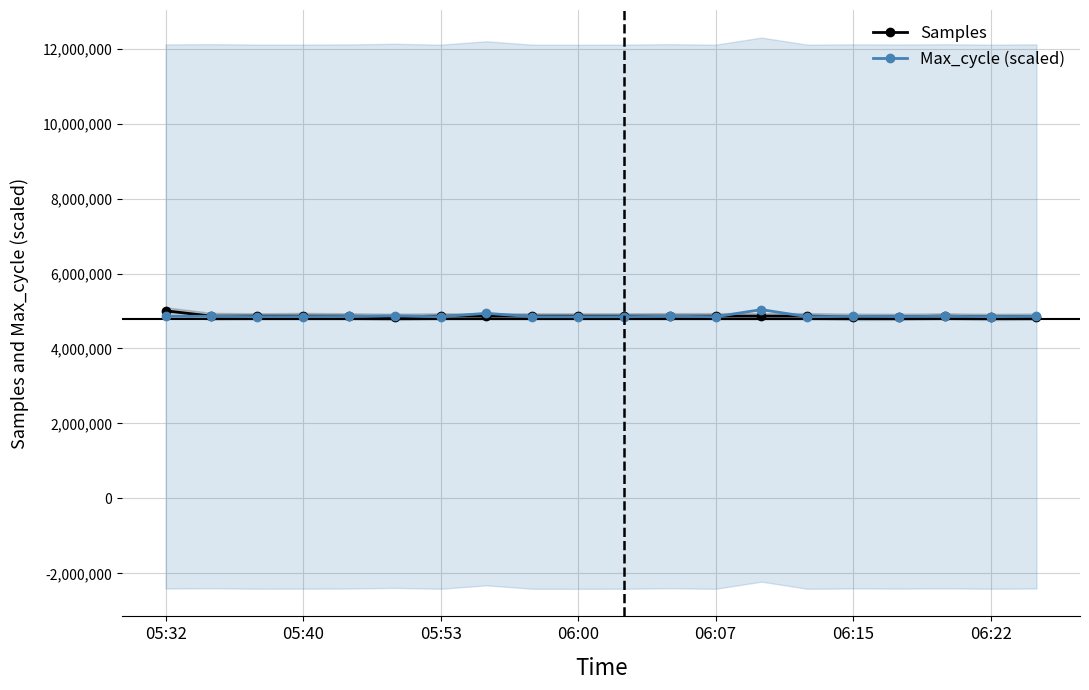

Reading left to right, list all the values displayed in this chart.

Samples: 5006276.0	4863582.0	4863823.0	4864063.0	4863179.0	4847189.0	4863267.0	4862717.0	4863259.0	4862987.0	4862996.0	4863698.0	4863452.0	4863744.0	4863635.0	4846367.0	4847143.0	4862780.0	4843677.0	4852315.0
Max_cycle (scaled): 4854140.4	4861158.9	4849300.0	4850510.1	4853656.3	4871081.6	4847121.9	4938604.4	4847363.9	4846395.8	4848574.0	4860674.8	4847121.9	5036863.4	4847363.9	4856318.5	4851962.2	4858012.6	4848574.0	4855350.5